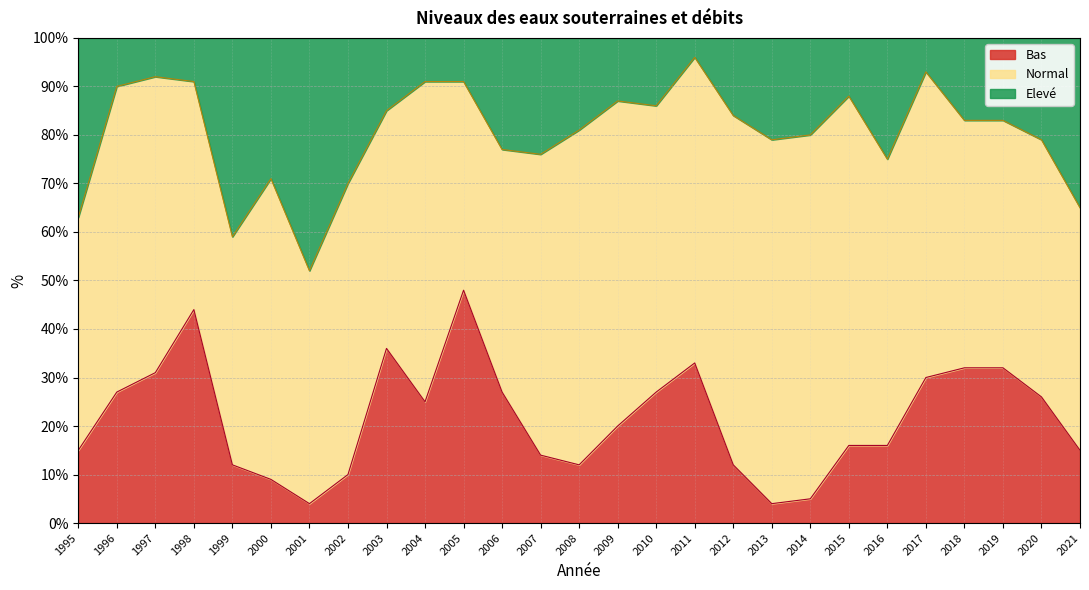

What is the lowest value of the Bas series?

4